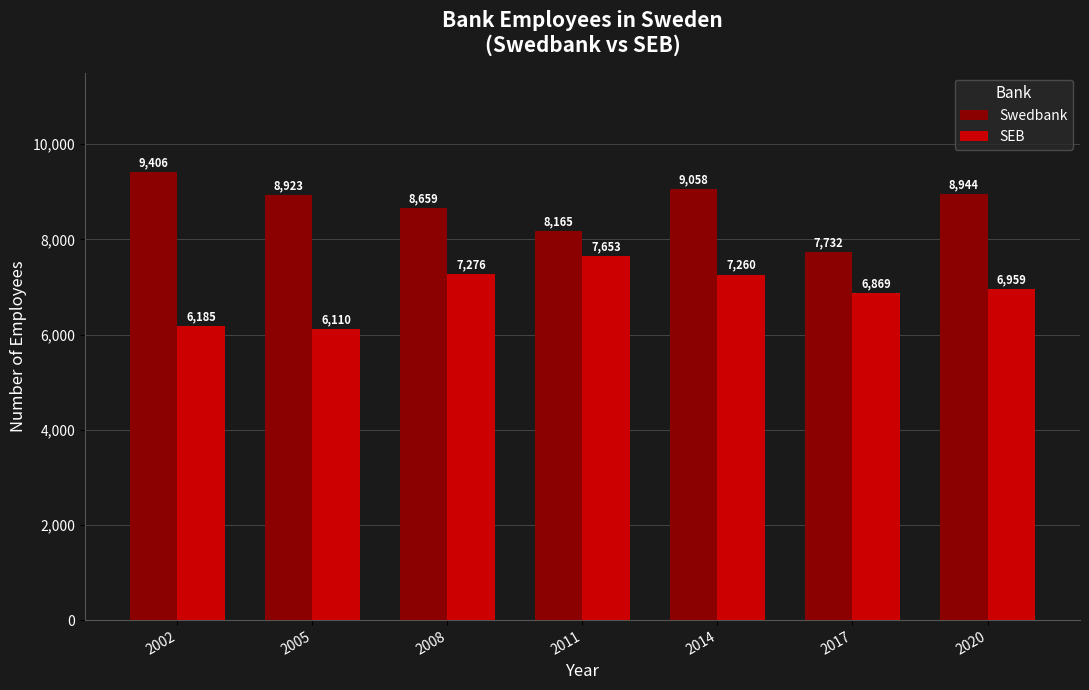

At 2017, list the series in order from largest to smallest.

Swedbank, SEB